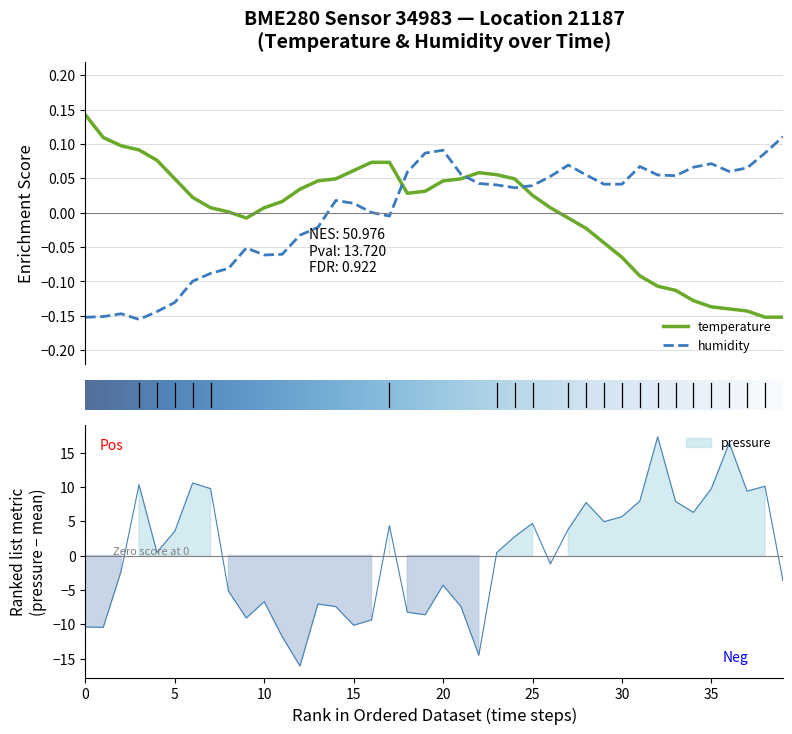

True or false: temperature has more than 1 points higher than both neighbors.

False